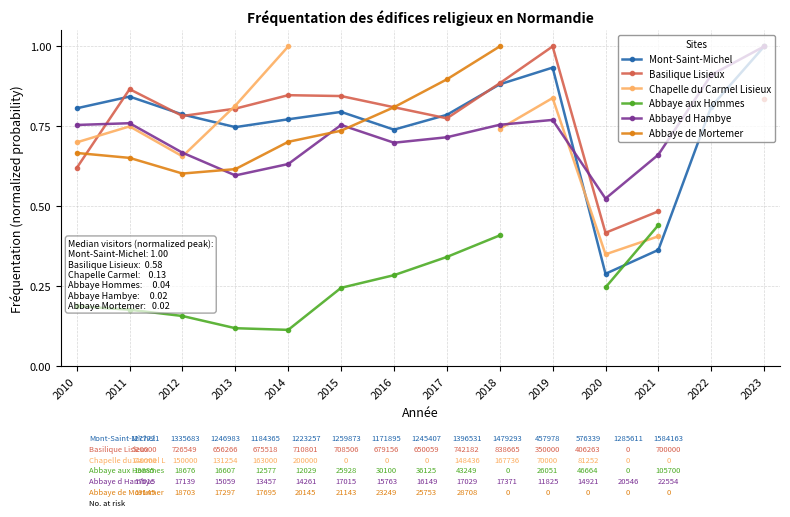

Where is Abbaye aux Hommes nearest to the value 0?

2014